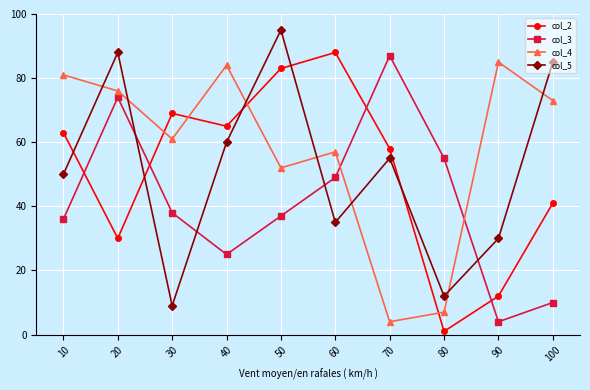

Reading left to right, extract all data points from this chart.

col_2: 10=63	20=30	30=69	40=65	50=83	60=88	70=58	80=1	90=12	100=41
col_3: 10=36	20=74	30=38	40=25	50=37	60=49	70=87	80=55	90=4	100=10
col_4: 10=81	20=76	30=61	40=84	50=52	60=57	70=4	80=7	90=85	100=73
col_5: 10=50	20=88	30=9	40=60	50=95	60=35	70=55	80=12	90=30	100=85